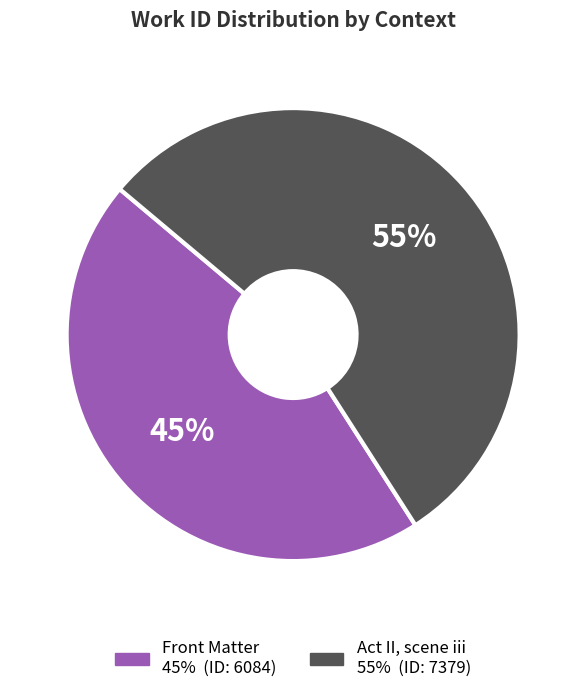

The Front Matter slice represents 45% of the pie. True or false?

True